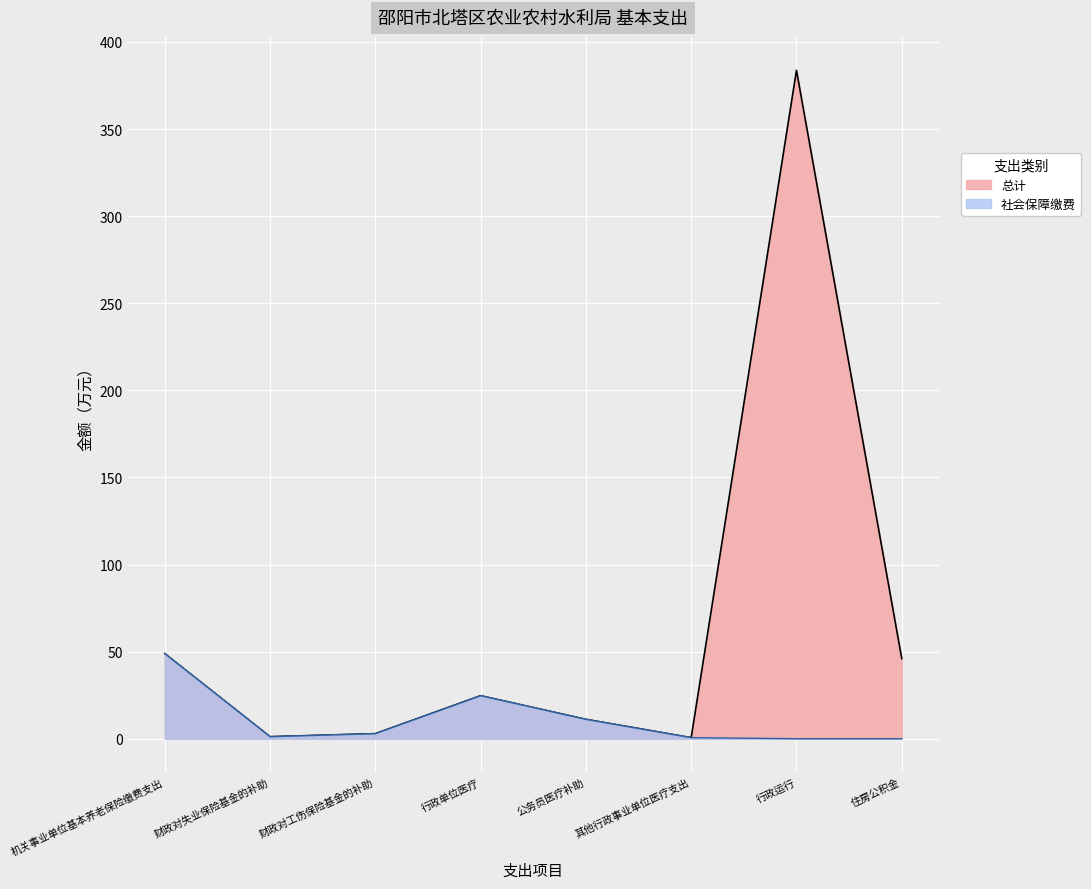

Rank the categories by 总计 value from lowest to highest.

其他行政事业单位医疗支出, 财政对失业保险基金的补助, 财政对工伤保险基金的补助, 公务员医疗补助, 行政单位医疗, 住房公积金, 机关事业单位基本养老保险缴费支出, 行政运行